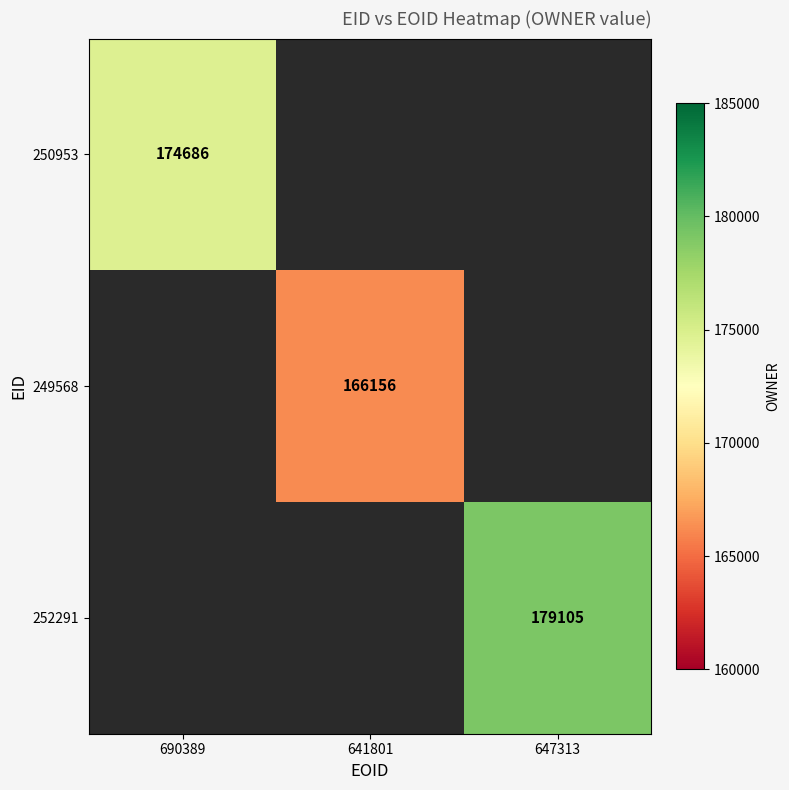

Is the value of 250953 at 690389 greater than the value of 249568 at 641801?

Yes